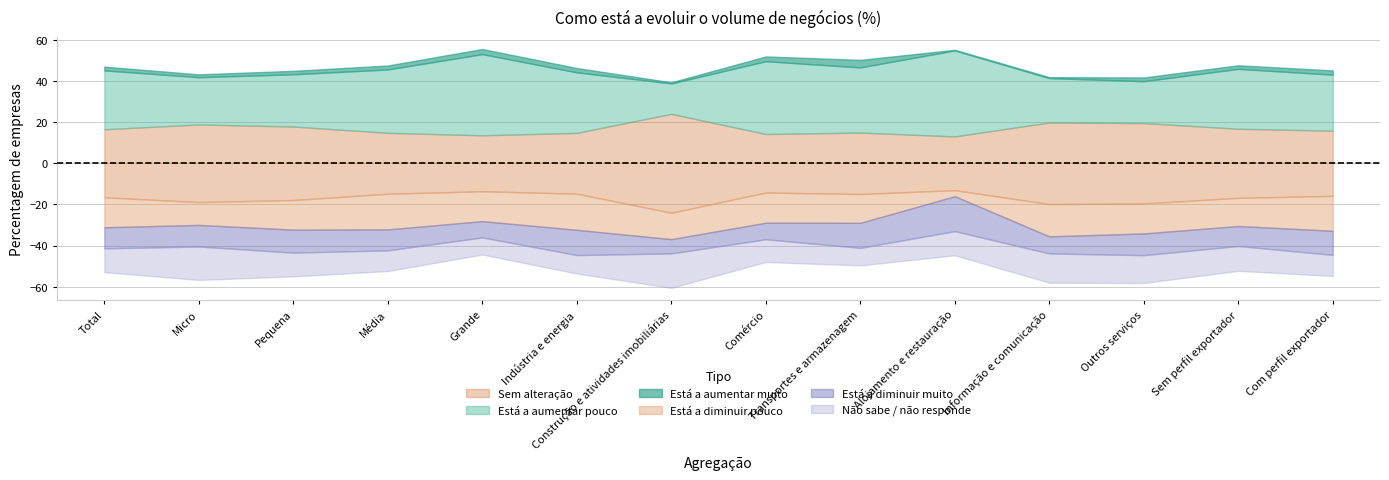

How many data points does each series have?

14